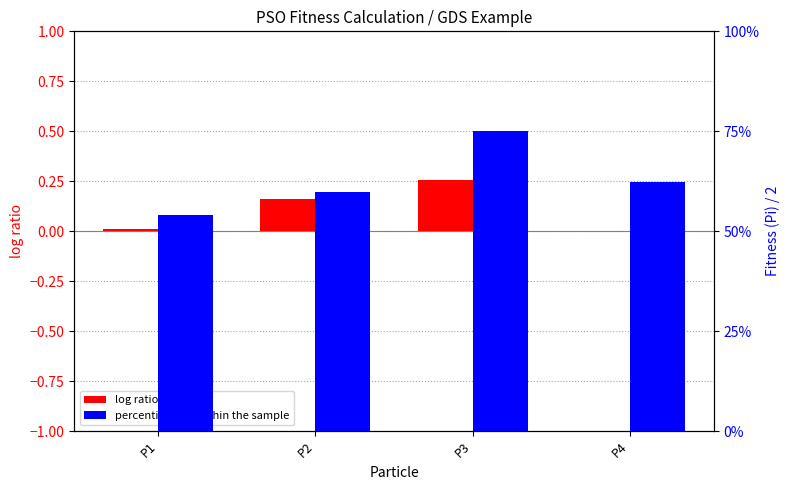

Count the percentile rank within the sample values in the range 0 to 1.

4